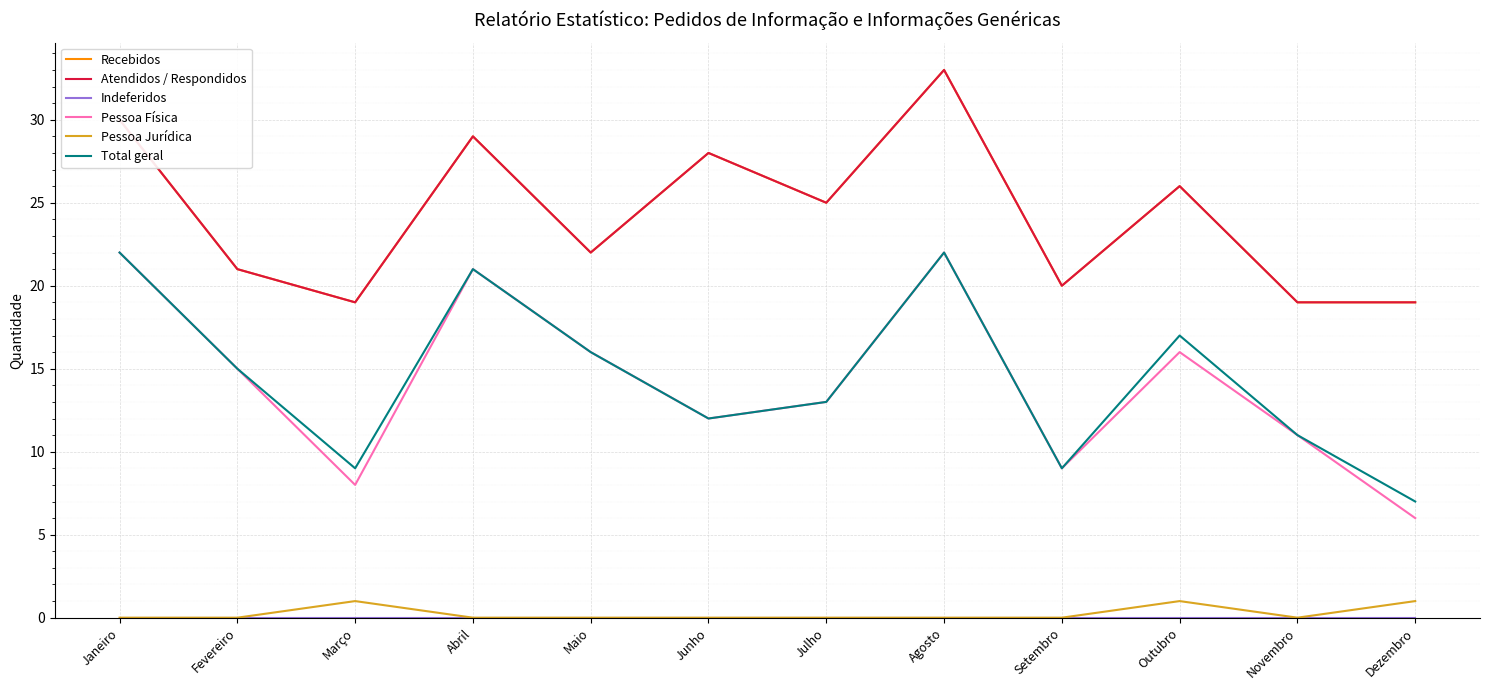

Is this an area chart (filled region under the line)?

No